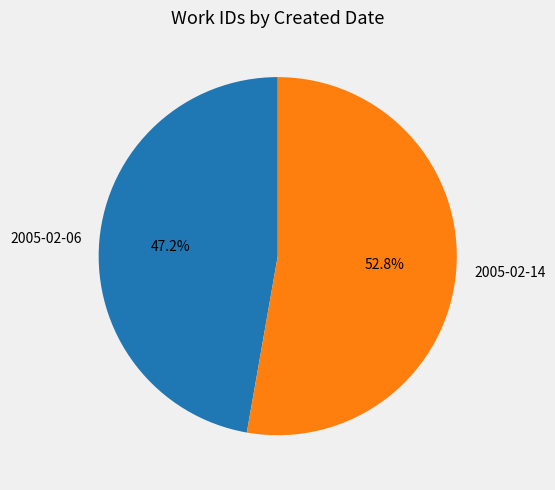

How many segments does this pie chart have?

2